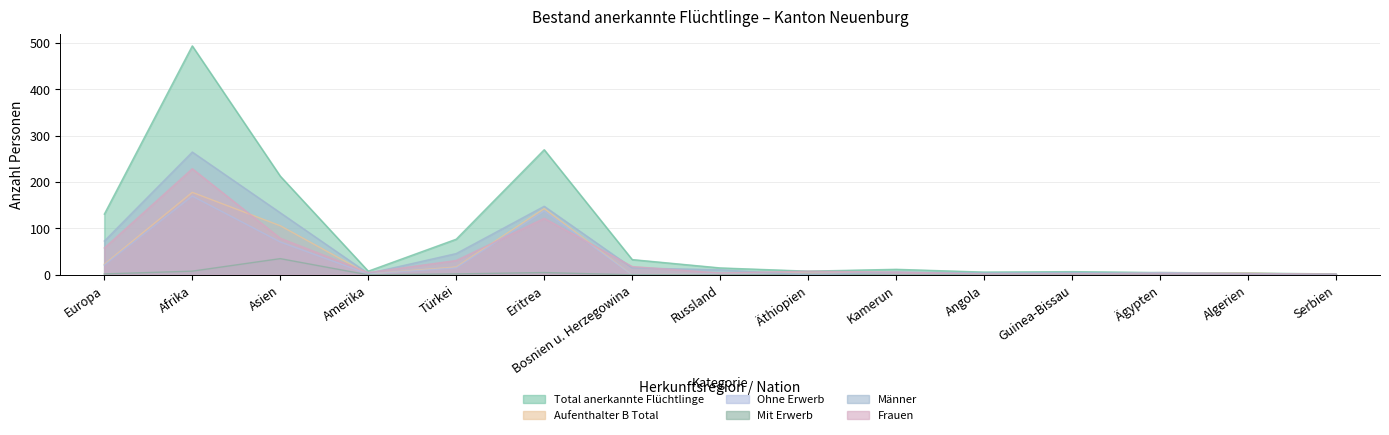

Is it true that Frauen equals 2 at Ägypten?

True